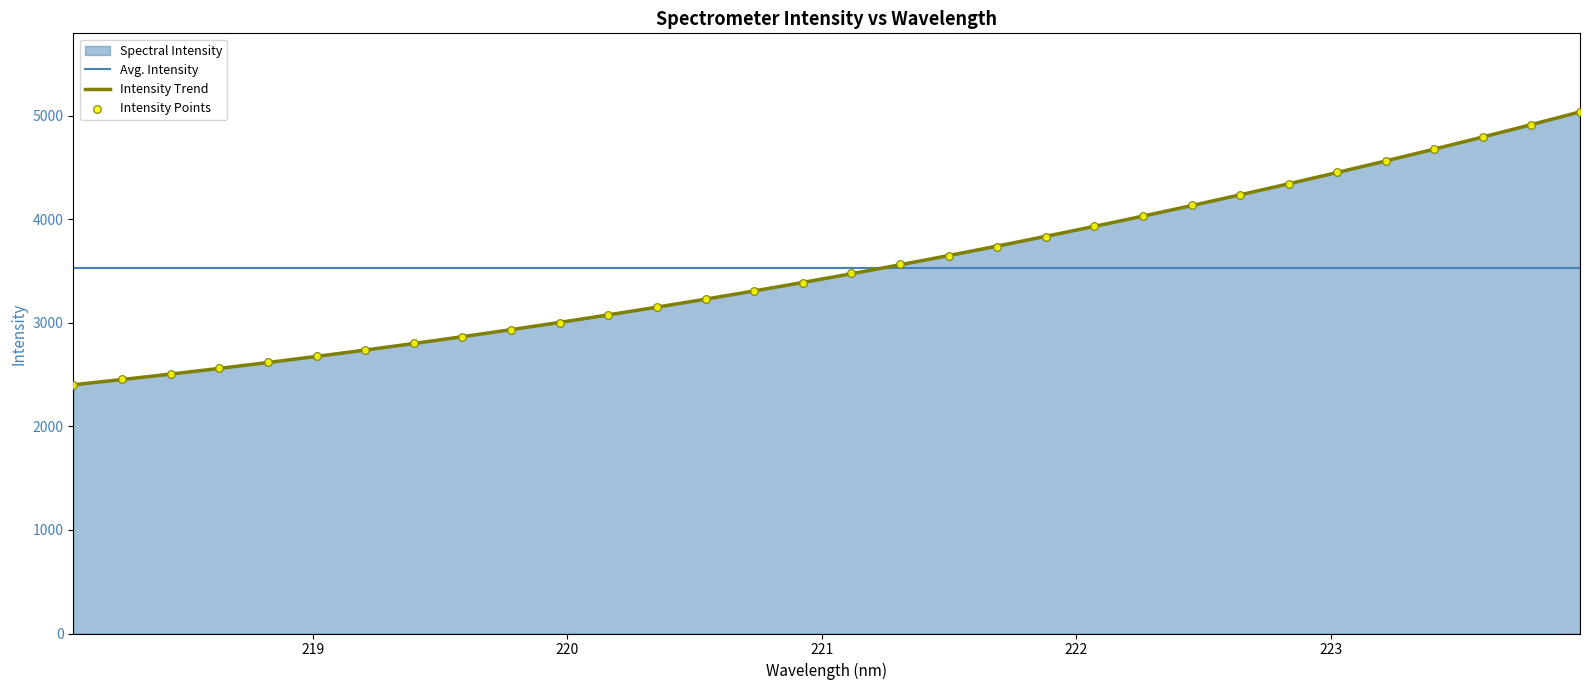

Between 218.2508 and 222.4538, which is larger?

222.4538